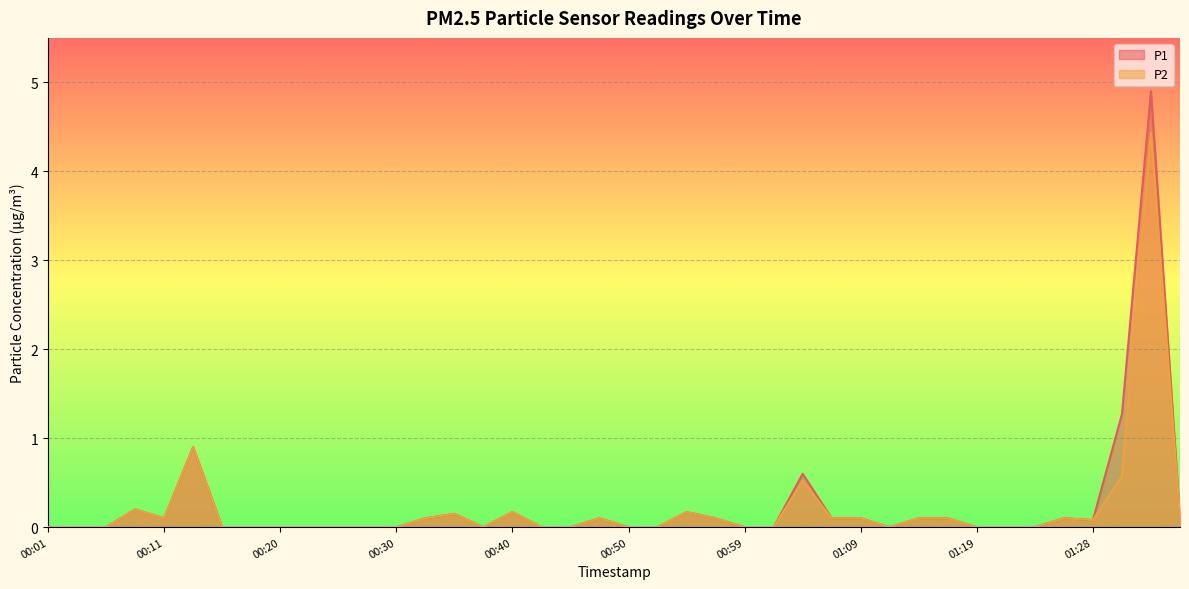

How many interior local peaks does the P1 series have?

9